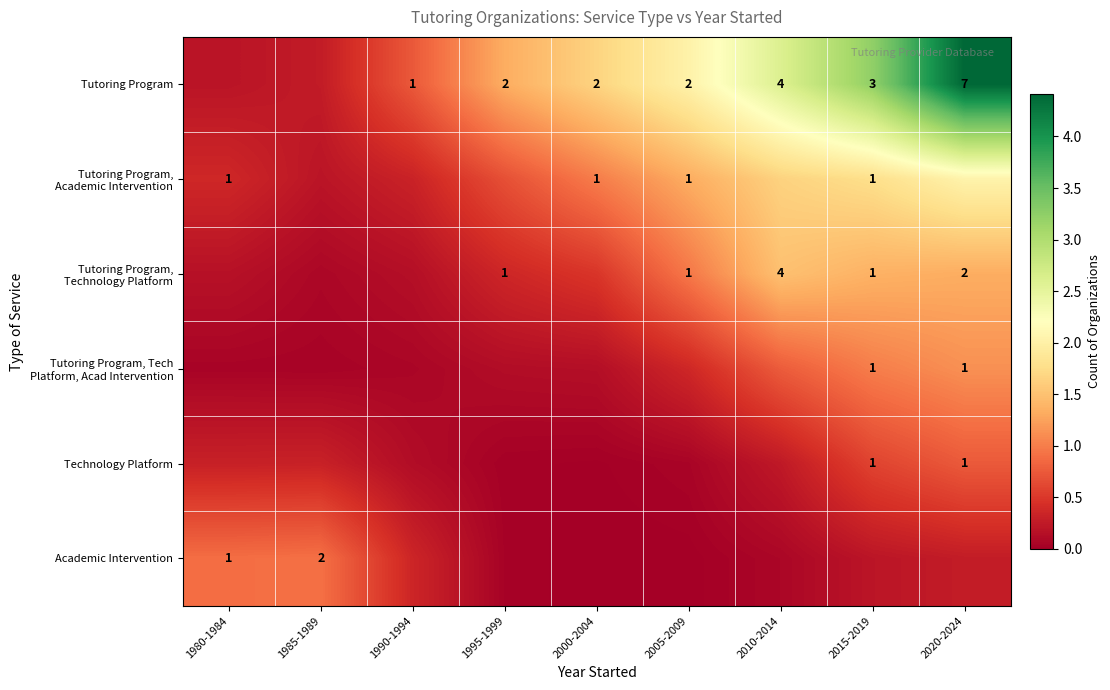

At which category is the sum across all series the highest?

2020-2024